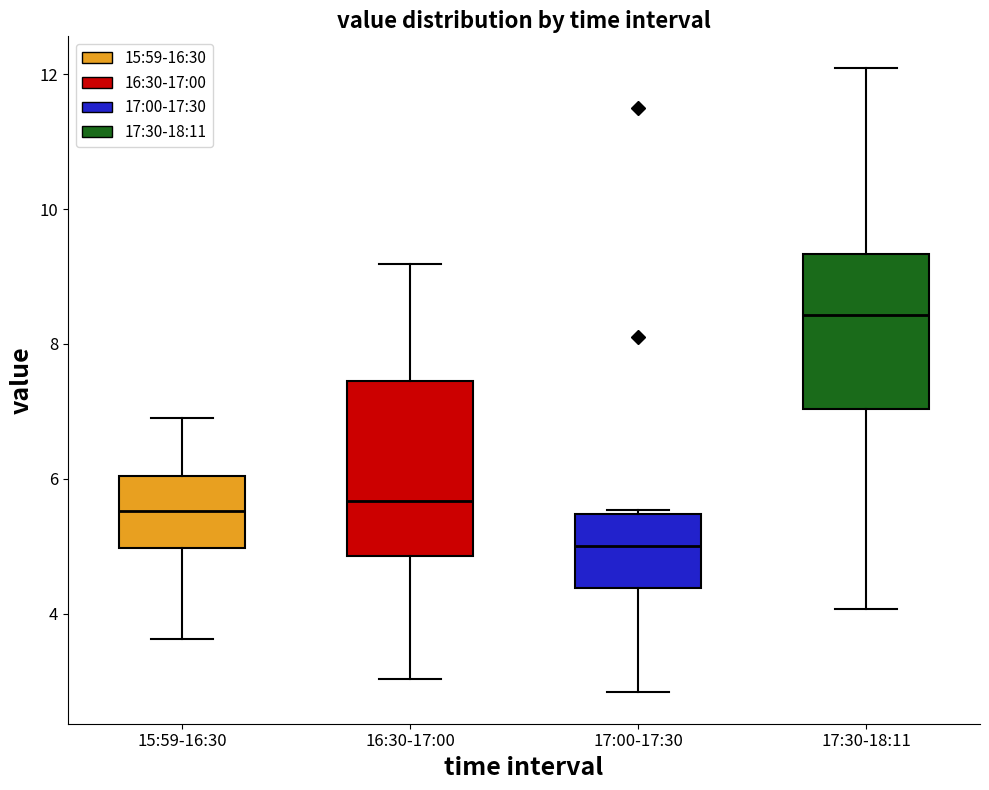

Reading left to right, read every box against the y-axis: the position of its median line, the range the box covers, and the ends of its whiskers. The values are not printed on the chart, so give them approximately, as read against the axis.

15:59-16:30: median 5.6, box 5.0 to 6.0, whiskers 3.6 to 7.0
16:30-17:00: median 5.6, box 4.8 to 7.4, whiskers 3.0 to 9.2
17:00-17:30: median 5.0, box 4.4 to 5.4, whiskers 2.8 to 5.6
17:30-18:11: median 8.4, box 7.0 to 9.4, whiskers 4.0 to 12.2